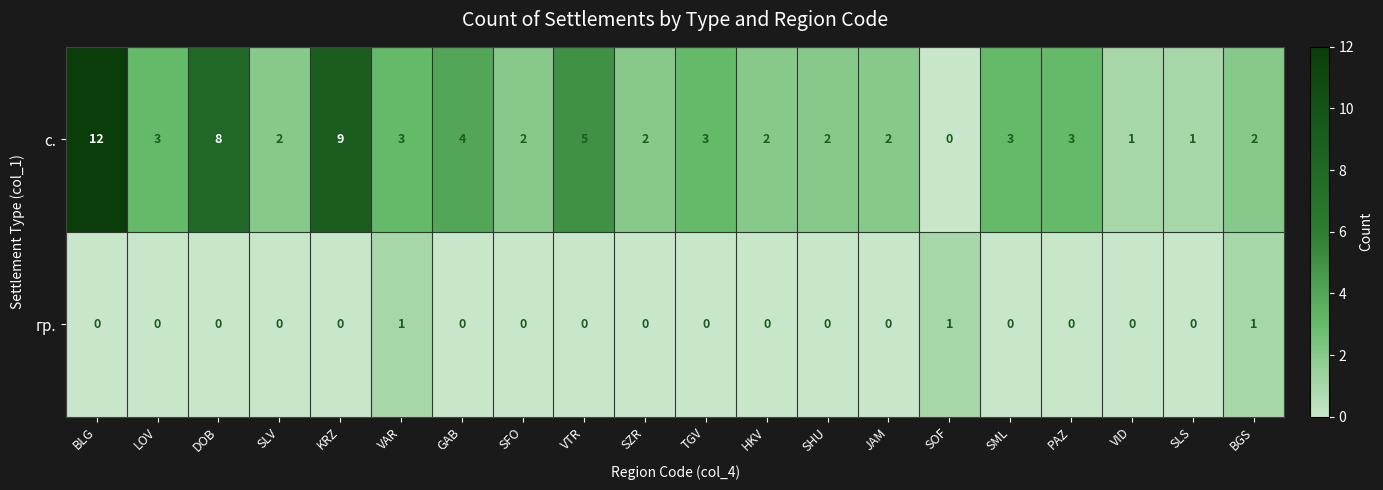

What is the greatest value displayed?

12